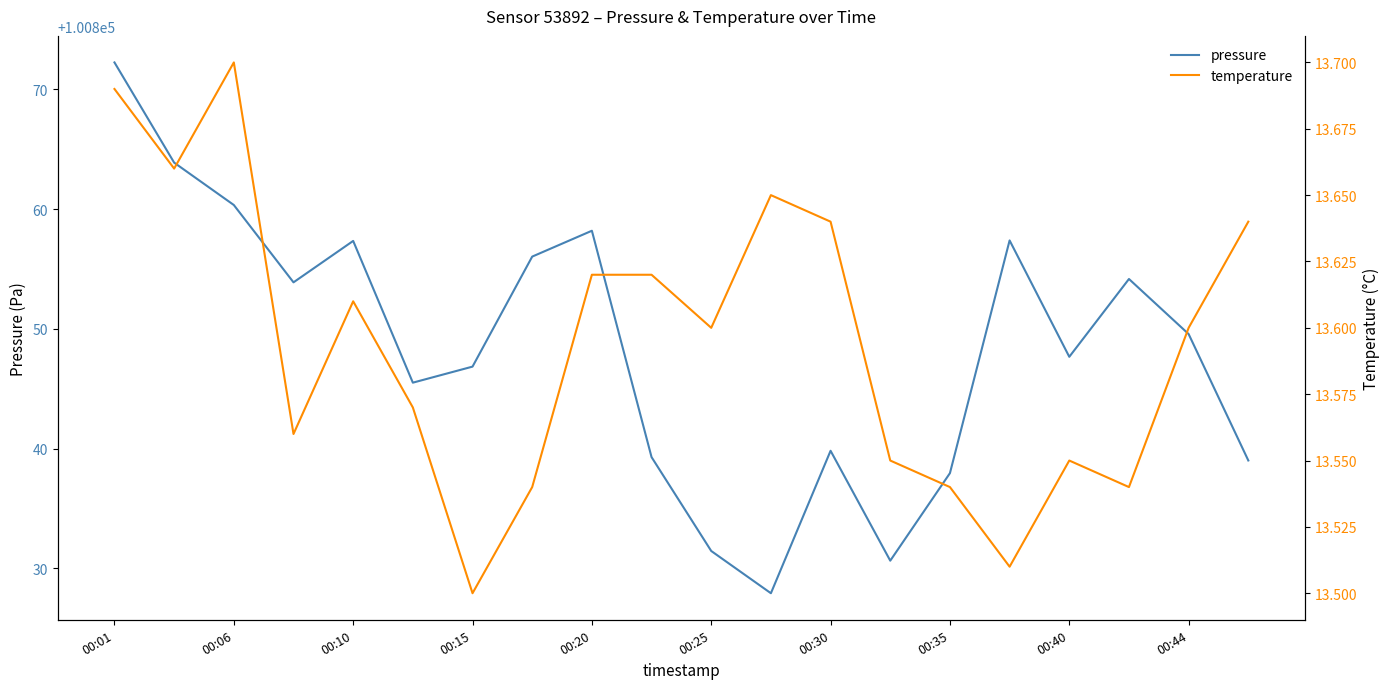

Is it true that pressure equals 100860.3 at 00:06?

True